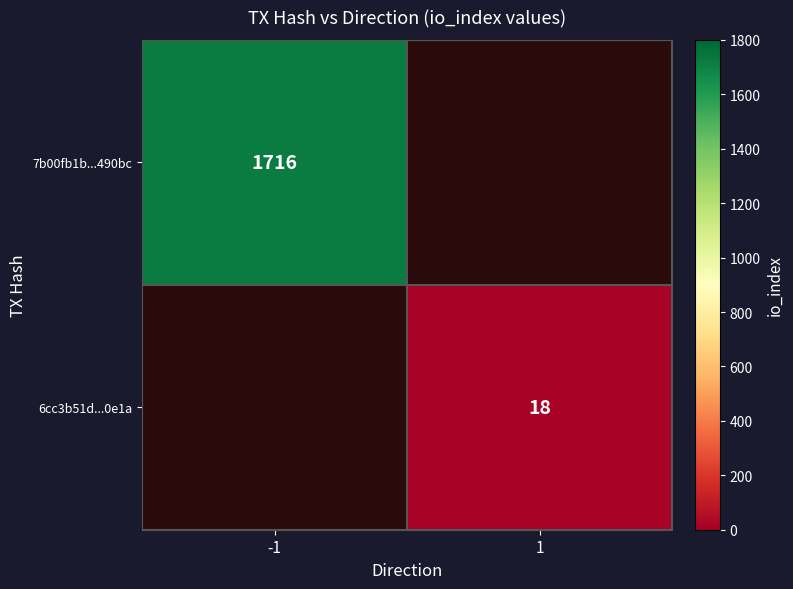

At how many categories does at least one series exceed 211?

1